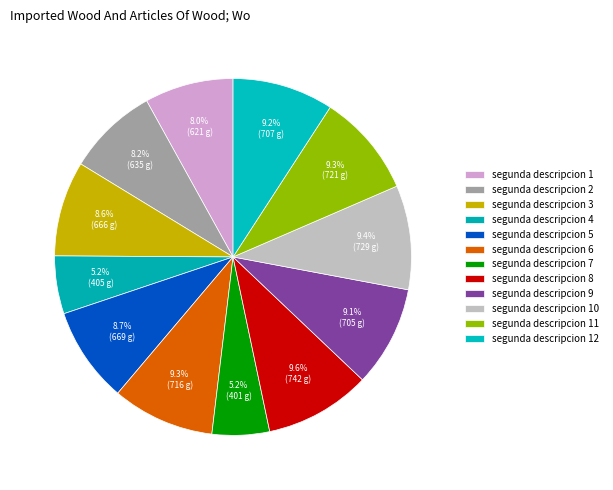

To the nearest percent, what percentage of the pie is segunda descripcion 8?

10%